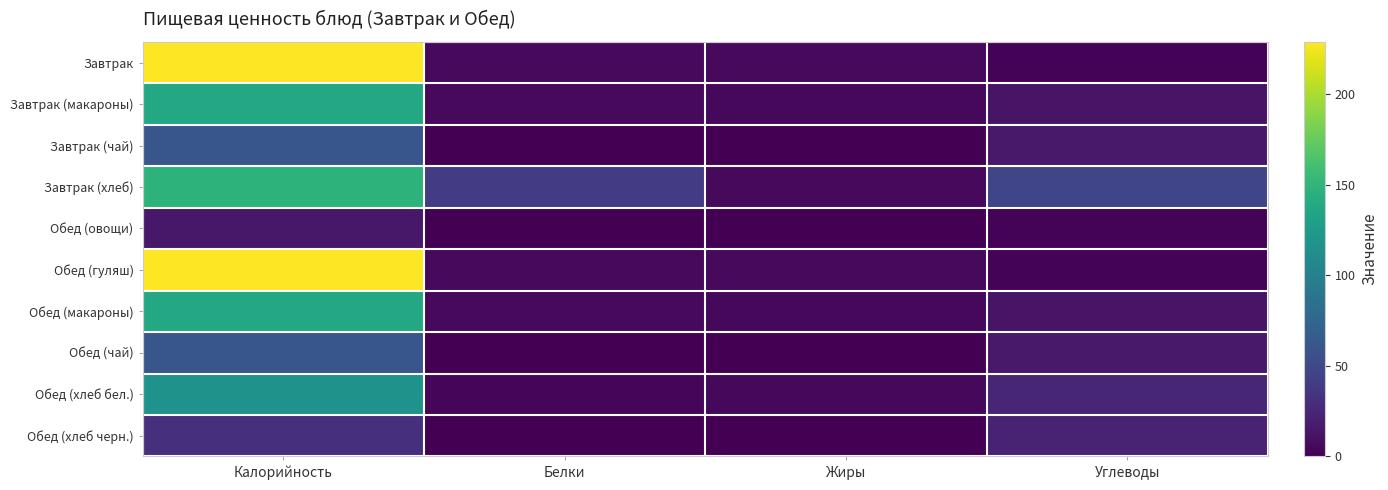

Reading left to right, extract all data points from this chart.

Завтрак: Калорийность=228.8	Белки=5.6	Жиры=5.8	Углеводы=2.5
Завтрак (макароны): Калорийность=138.4	Белки=5.5	Жиры=4.5	Углеводы=12.4
Завтрак (чай): Калорийность=61.0	Белки=0.1	Жиры=0.0	Углеводы=15.2
Завтрак (хлеб): Калорийность=148.0	Белки=41.0	Жиры=5.6	Углеводы=47.6
Обед (овощи): Калорийность=14.4	Белки=0.7	Жиры=0.1	Углеводы=2.3
Обед (гуляш): Калорийность=228.8	Белки=5.6	Жиры=5.8	Углеводы=2.5
Обед (макароны): Калорийность=138.4	Белки=5.5	Жиры=4.5	Углеводы=12.4
Обед (чай): Калорийность=61.0	Белки=0.1	Жиры=0.0	Углеводы=15.2
Обед (хлеб бел.): Калорийность=117.5	Белки=3.8	Жиры=5.0	Углеводы=24.6
Обед (хлеб черн.): Калорийность=30.5	Белки=0.3	Жиры=0.6	Углеводы=23.0